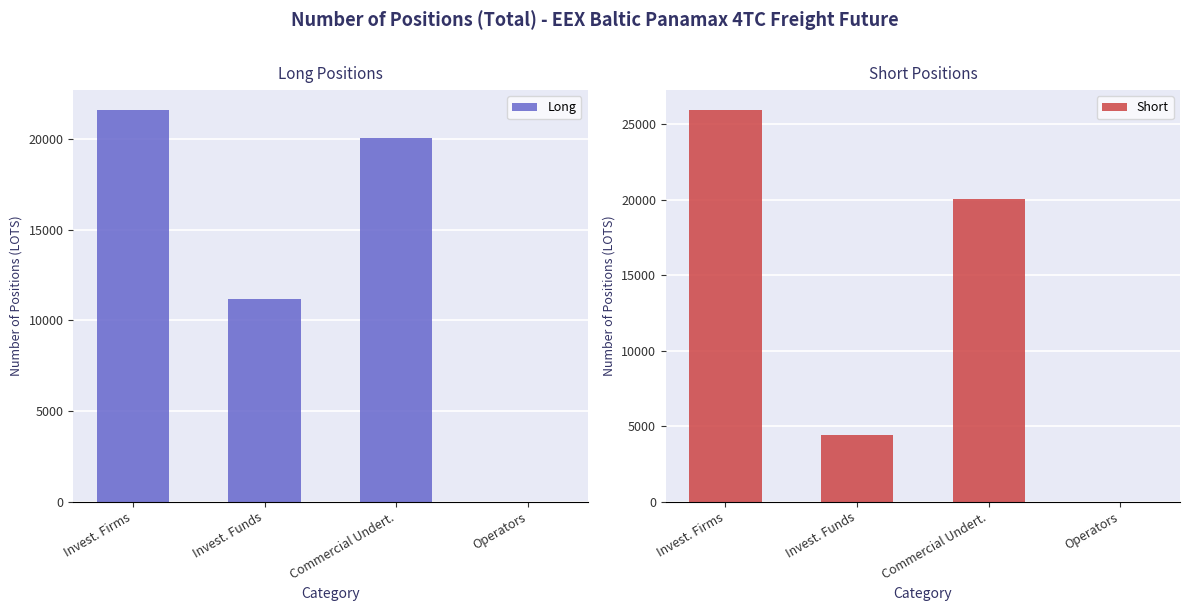

Is the value of Short at Invest. Firms greater than the value of Long at Invest. Firms?

Yes